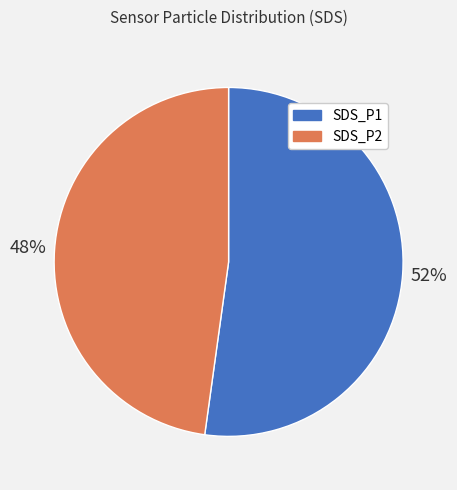

True or false: SDS_P2 accounts for 48% of the total.

True